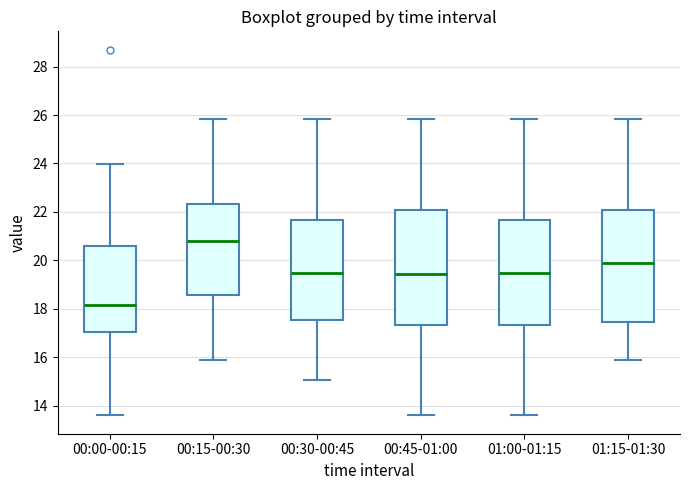

Which box has the lowest median line?

00:00-00:15